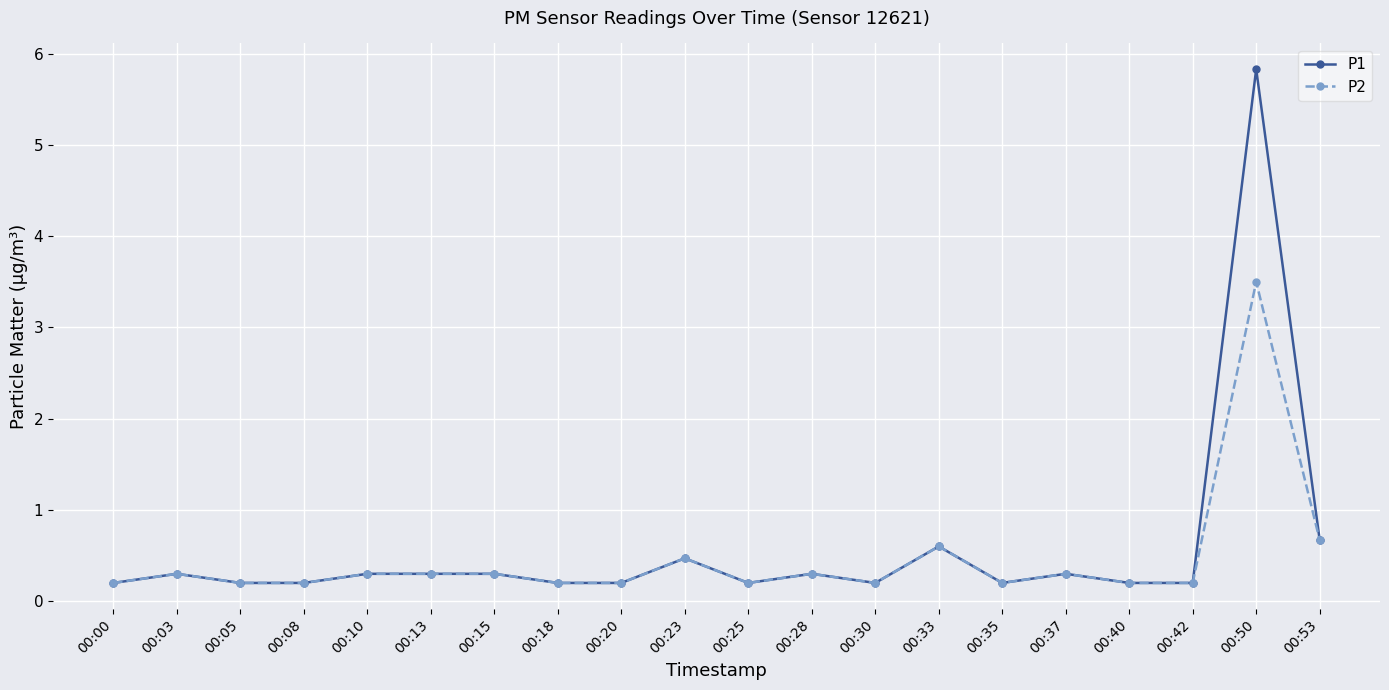

True or false: P2 has a value of 0.2 at 00:35.

True